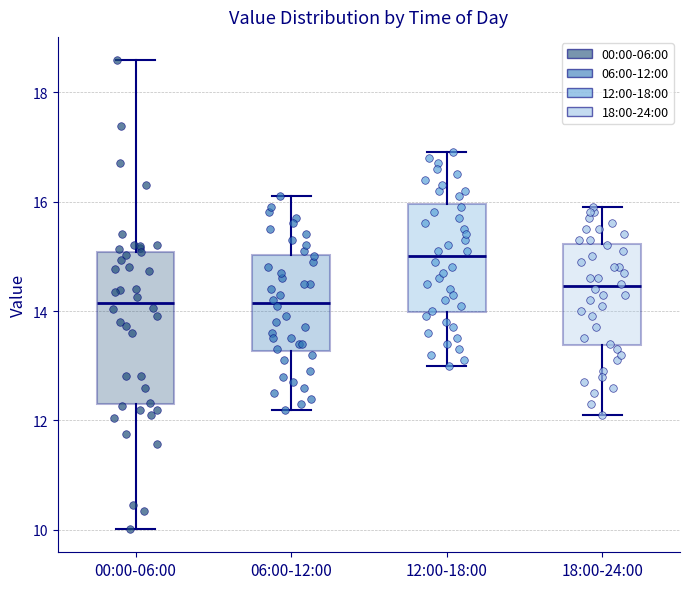

Reading left to right, transcribe this box plot: for each box, give where its median line is, the range the box spans, and where its two whiskers end, as read against the y-axis. The values are not printed on the chart, so give them approximately, as read against the axis.

00:00-06:00: median 14.2, box 12.4 to 15.0, whiskers 10.0 to 18.6
06:00-12:00: median 14.2, box 13.2 to 15.0, whiskers 12.2 to 16.2
12:00-18:00: median 15.0, box 14.0 to 16.0, whiskers 13.0 to 17.0
18:00-24:00: median 14.4, box 13.4 to 15.2, whiskers 12.2 to 16.0